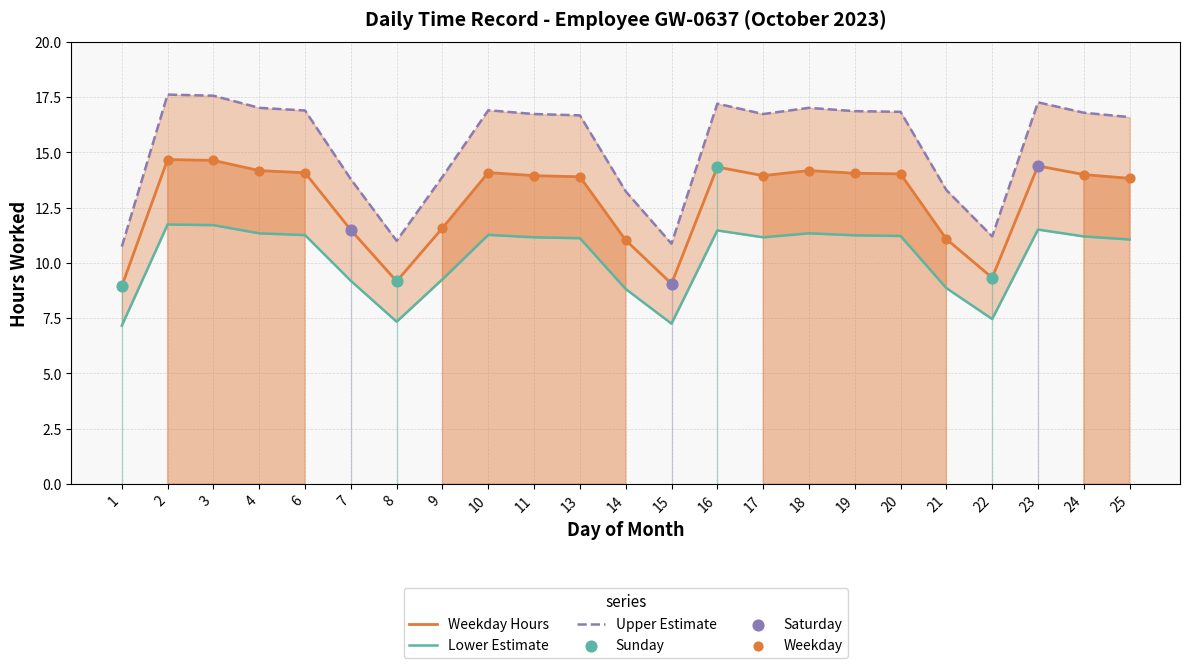

Which series has the largest Y range (max minus min)?

Hours Upper Band